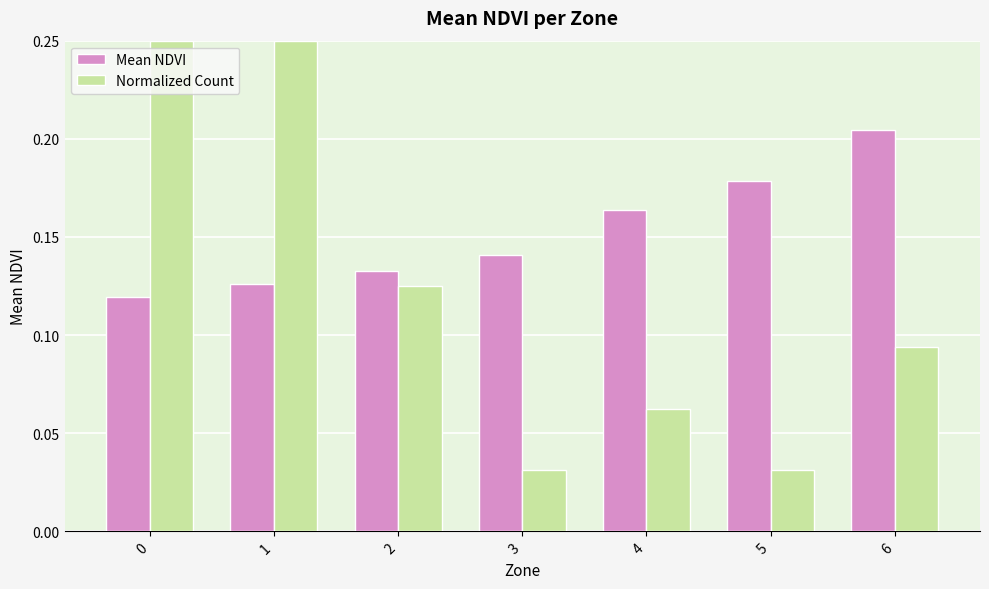

At how many categories does at least one series exceed 0?

7